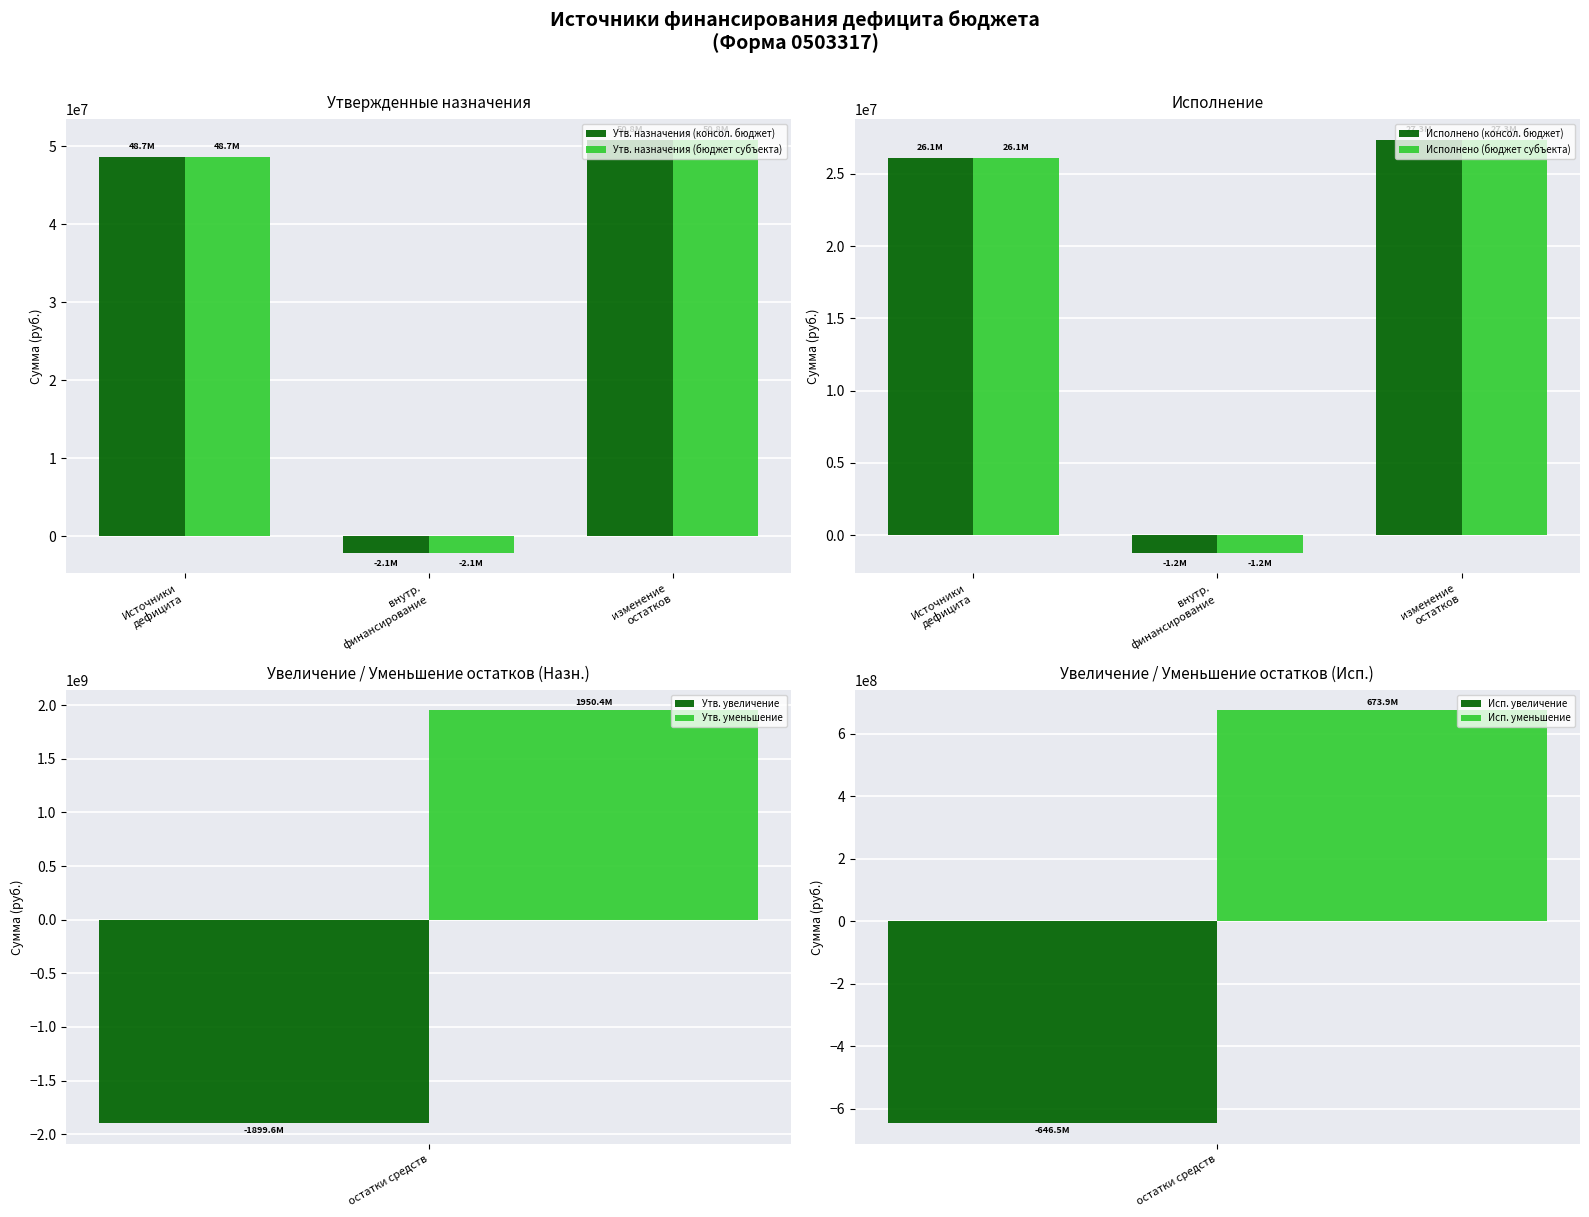

What is the total value across all series at Источники
дефицита?

149612336.3